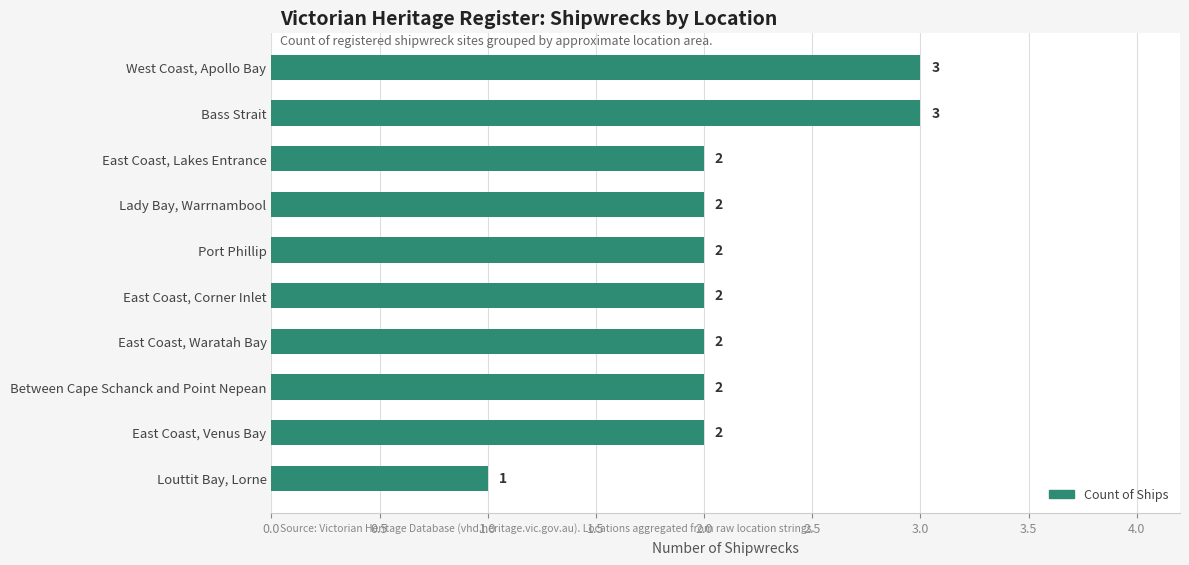

What is the sum of all values?

21